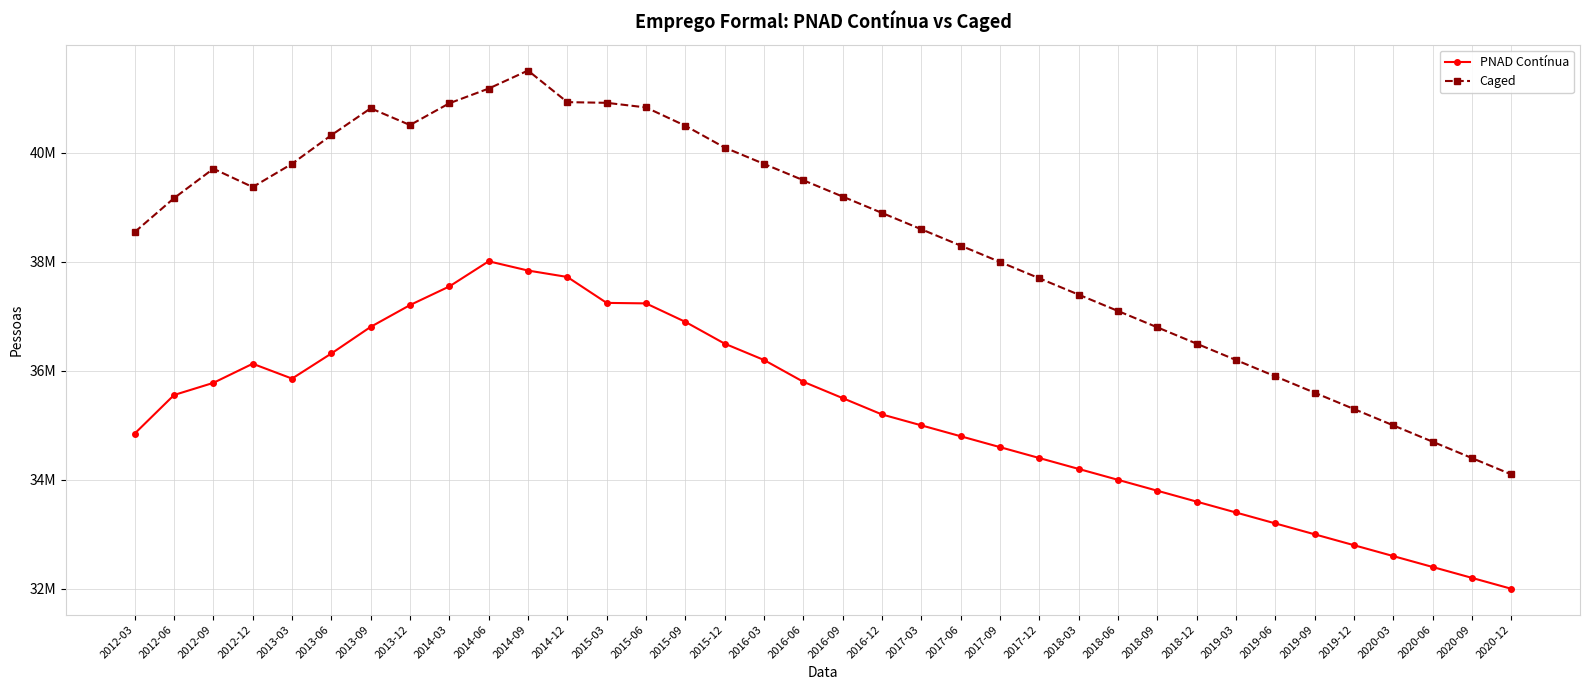

What are all the series names shown in the legend?

PNAD Contínua, Caged